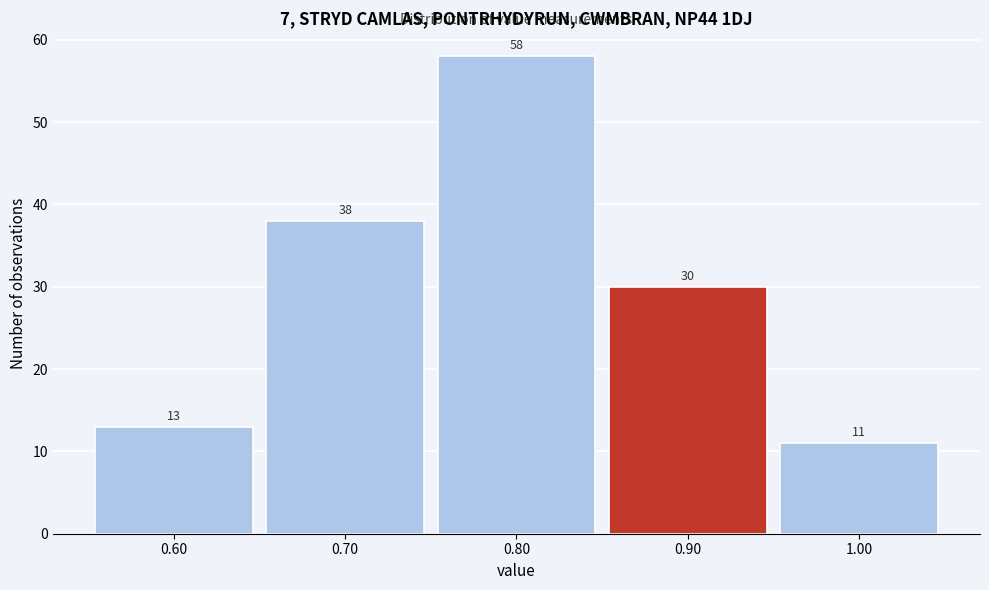

Over which range of the x-axis is the bar tallest?

0.75 to 0.85